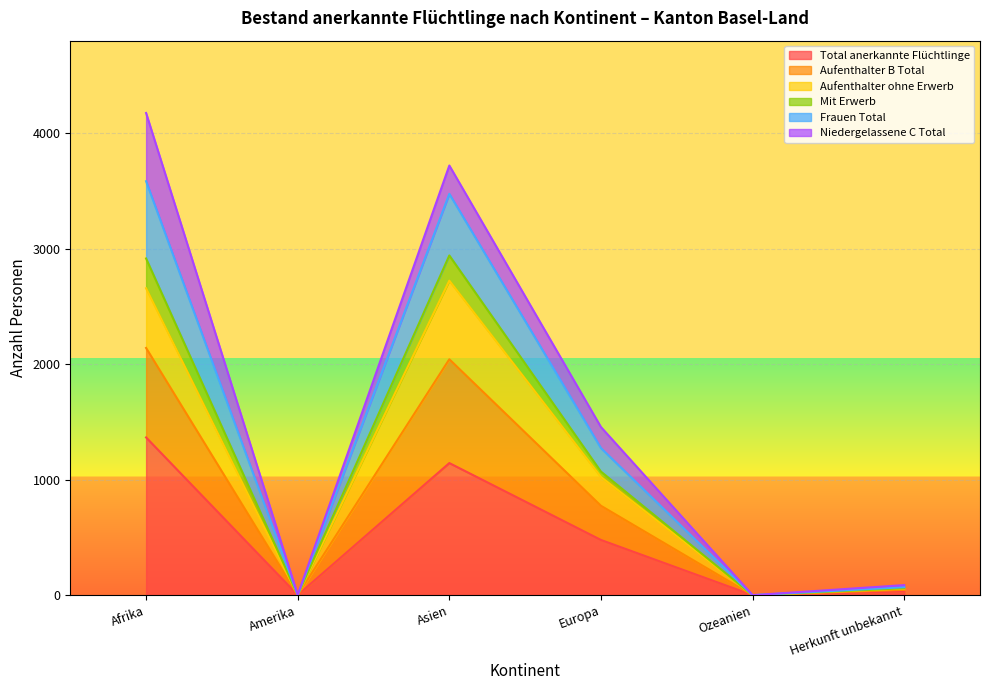

Which category has the lowest value across all series?

Ozeanien